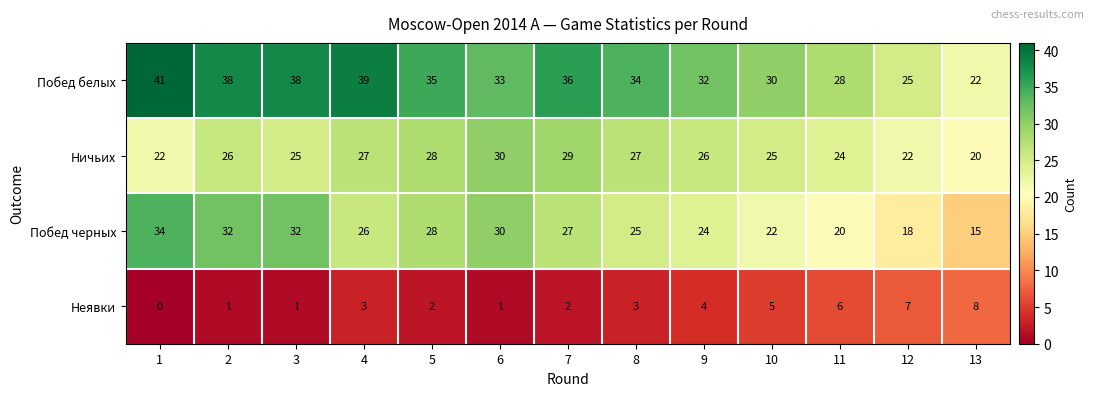

What is the difference between the Побед черных values at 13 and 9?

9